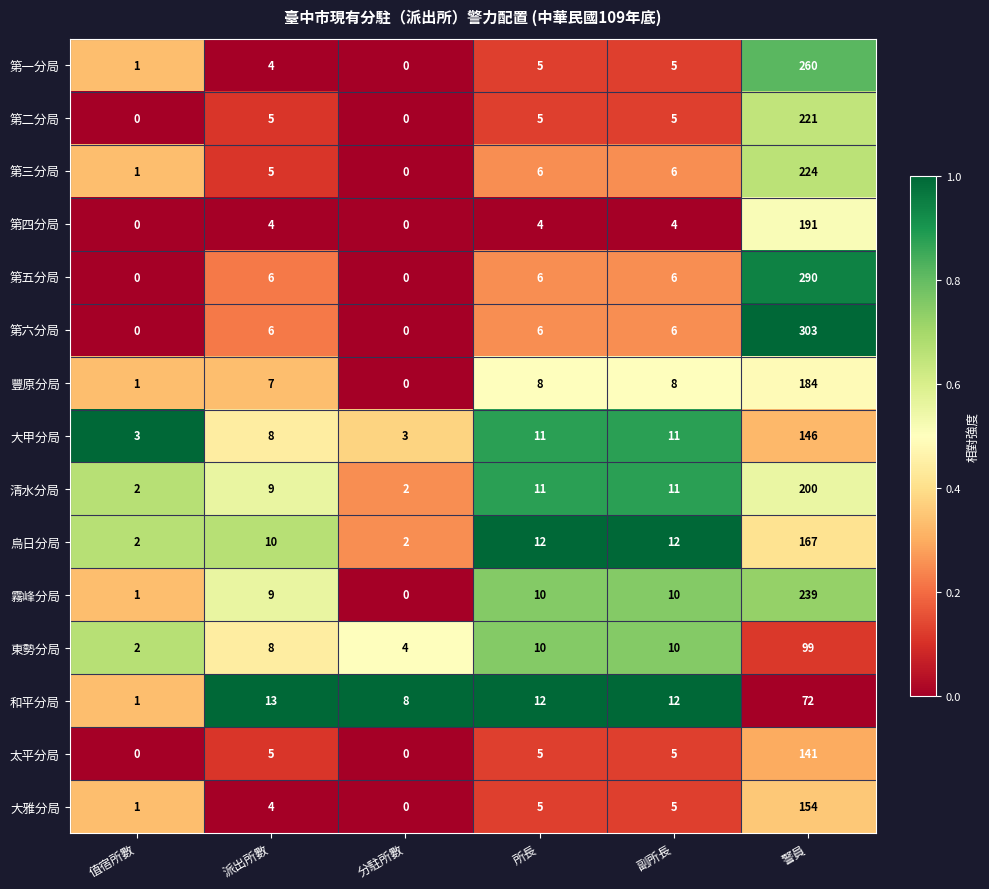

Rank the series by their maximum value, from highest to lowest.

第六分局, 第五分局, 第一分局, 霧峰分局, 第三分局, 第二分局, 清水分局, 第四分局, 豐原分局, 烏日分局, 大雅分局, 大甲分局, 太平分局, 東勢分局, 和平分局